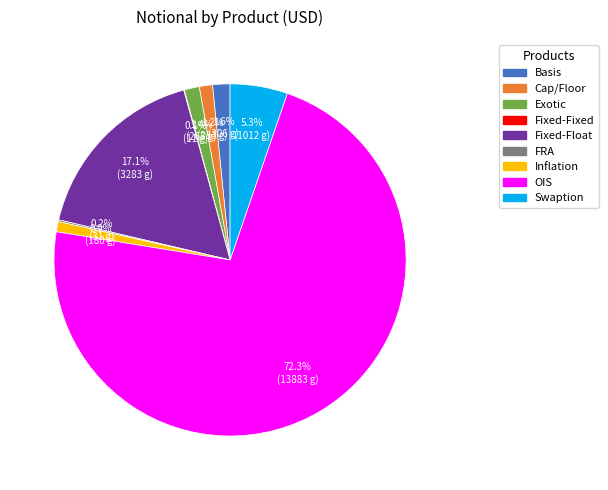

What portion of the pie excludes Fixed-Float?

82.9%